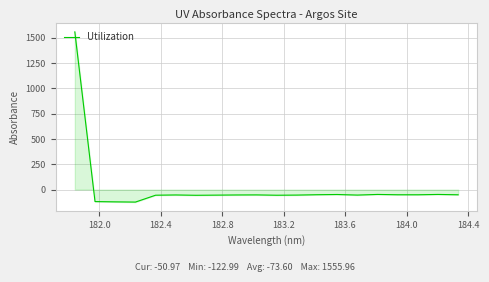

Does the chart display data point markers on the line(s)?

No